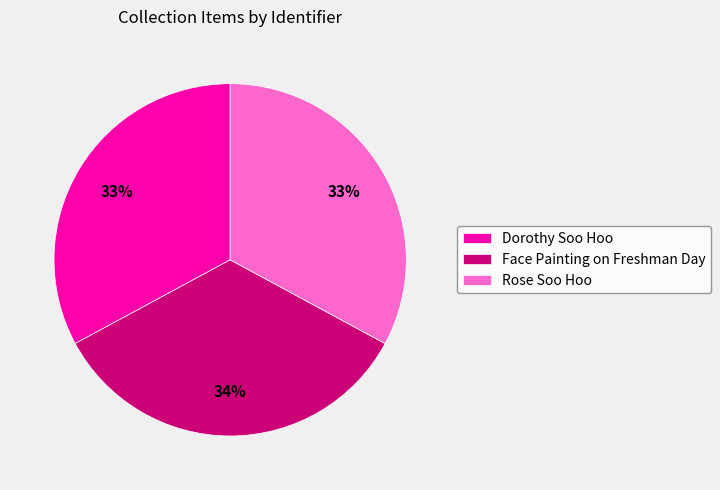

Does Rose Soo Hoo account for over 50% of the chart?

No